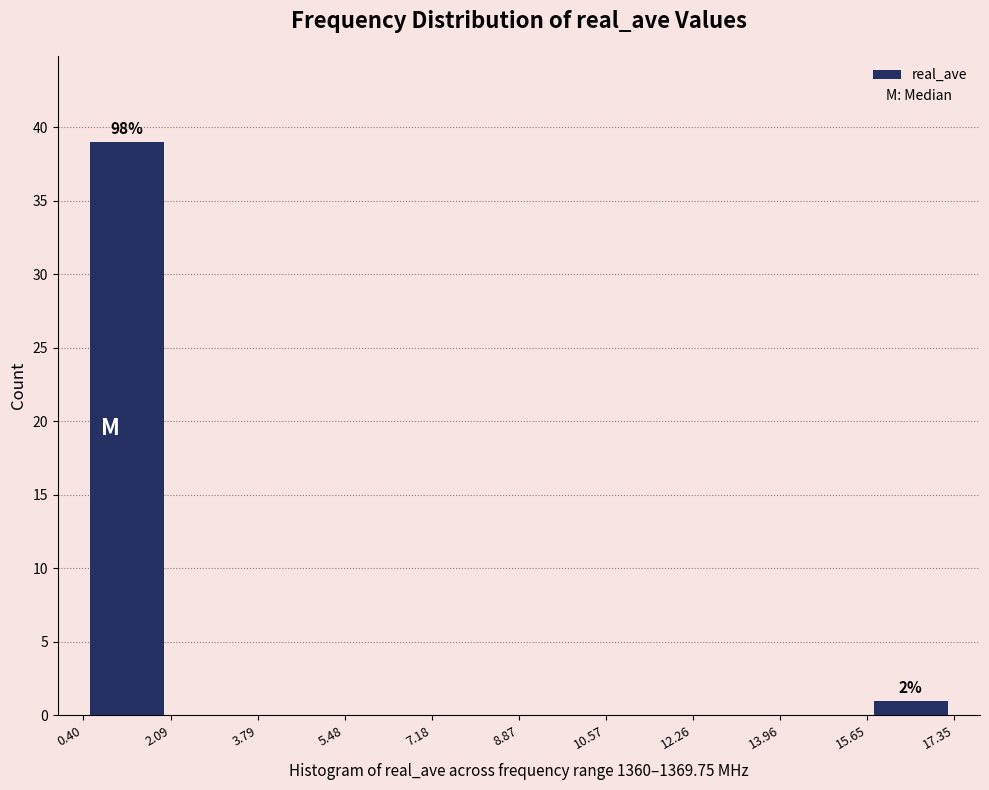

Which range on the x-axis has the tallest bar?

0.40 to 2.09